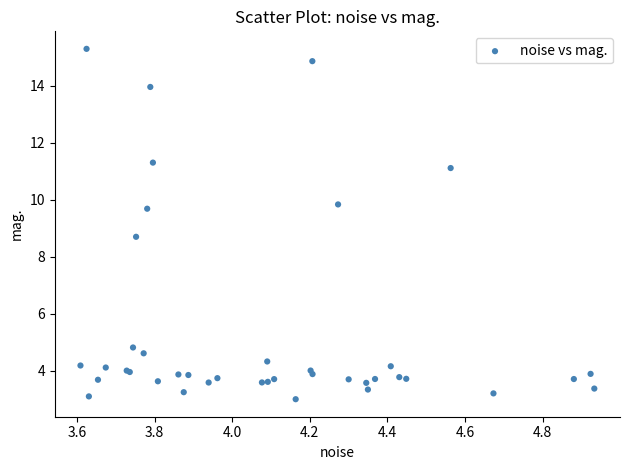

What Y value in the scatter plot is closest to 9?

8.7